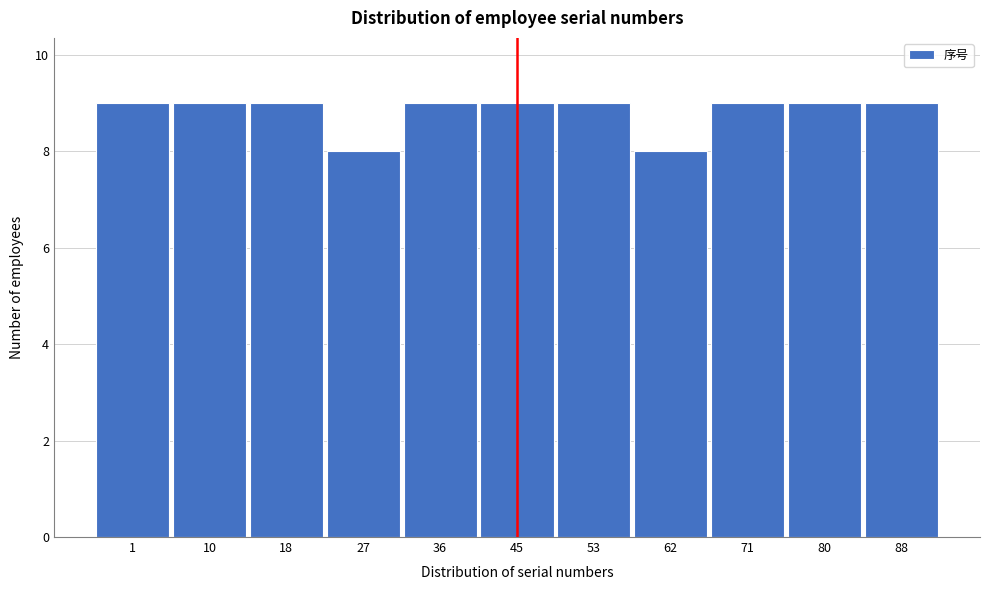

Reading left to right, extract all data points from this chart.

1=9	10=9	18=9	27=8	36=9	45=9	53=9	62=8	71=9	80=9	88=9